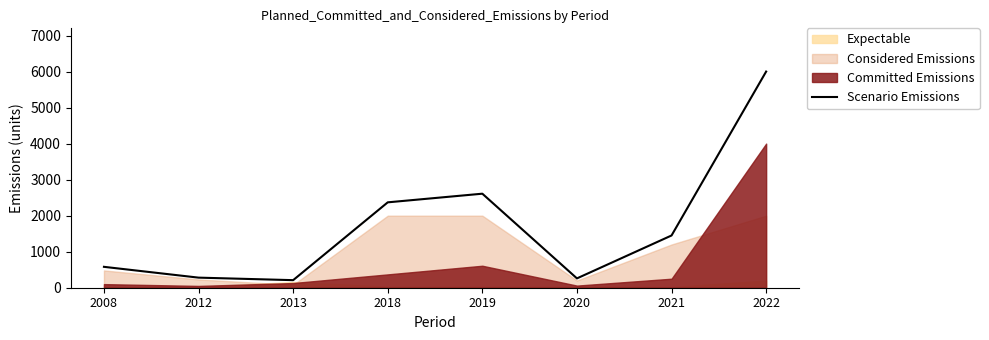

The value at 2012 is 384. True or false?

False